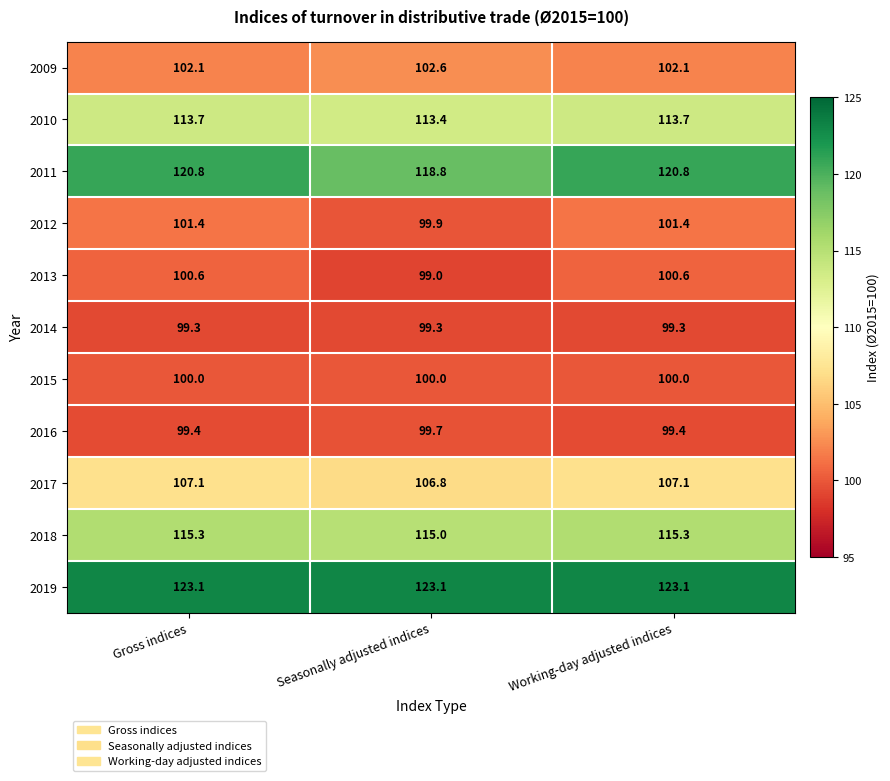

Which series changed the most between Gross indices and Seasonally adjusted indices?

2011